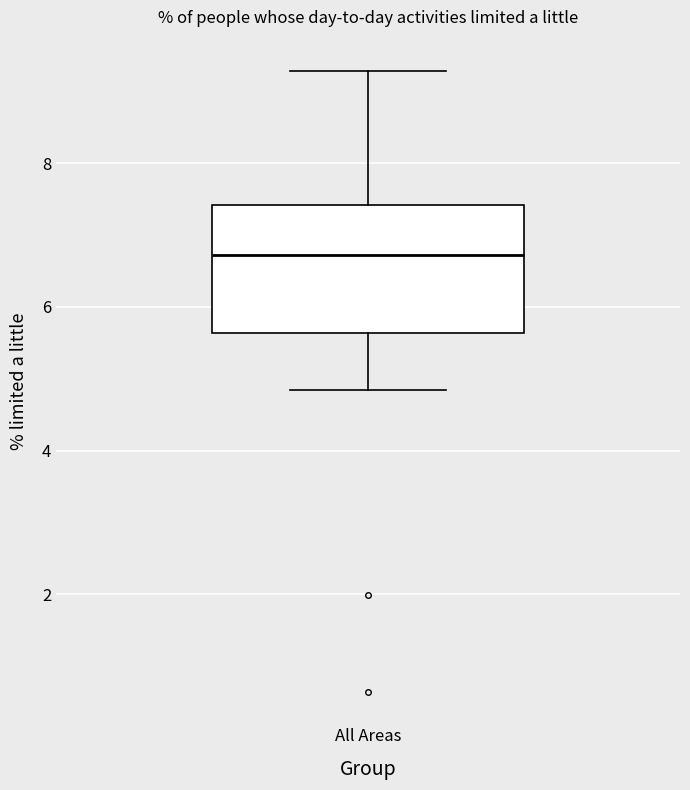

Transcribe this box plot: give where the median line is, the range the box spans, and where the two whiskers end, as read against the y-axis. The values are not printed on the chart, so give them approximately, as read against the axis.

median 6.8, box 5.6 to 7.4, whiskers 4.8 to 9.2